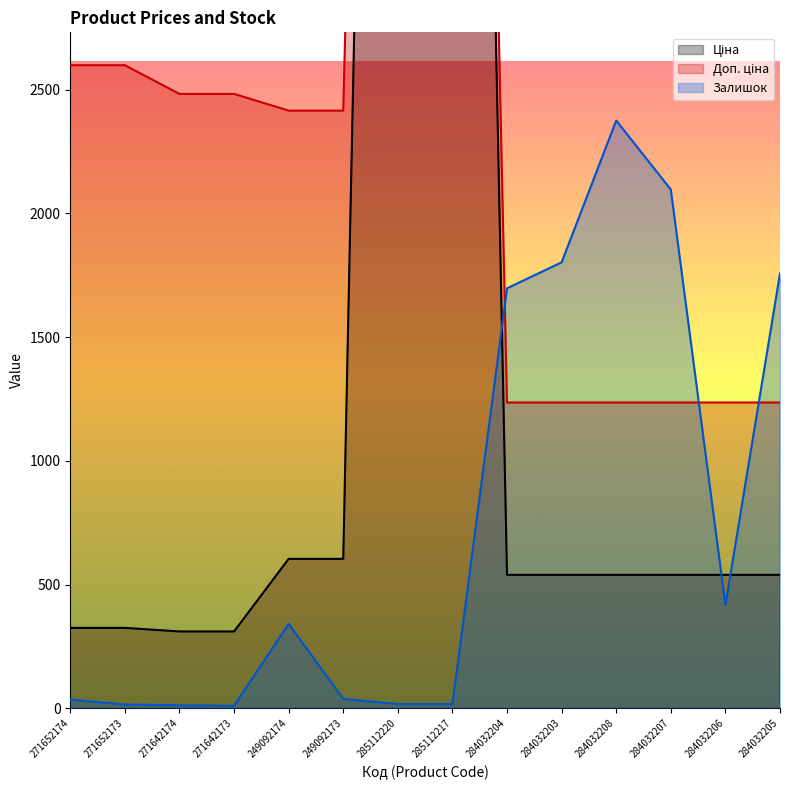

What is the difference between the maximum and minimum values in the Доп. ціна series?

9952.8